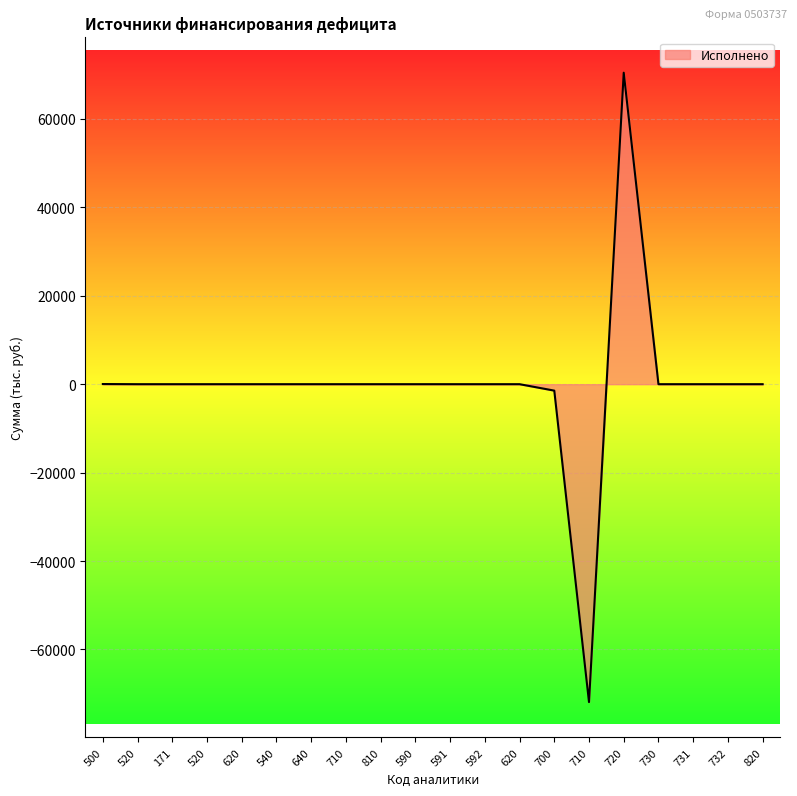

How many distinct data groups are displayed?

1